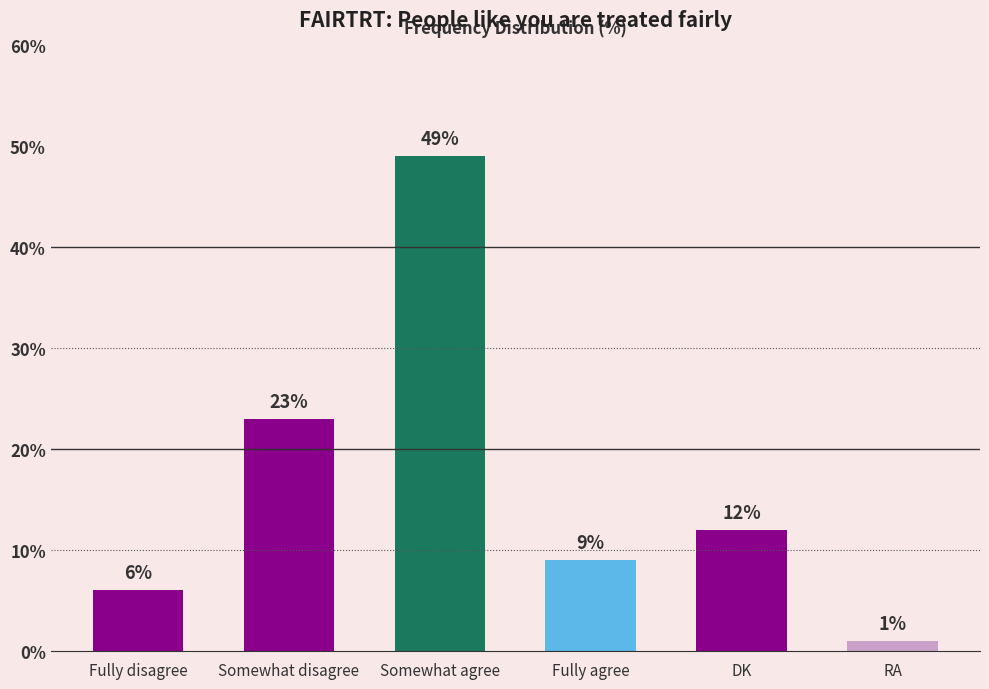

How many categories are shown in the chart?

6